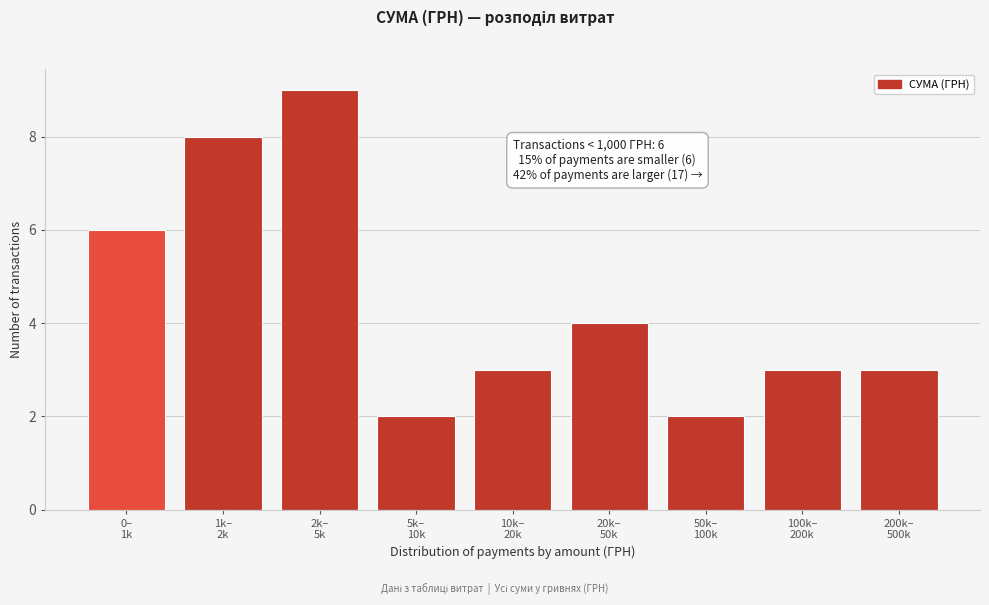

Reading right to left, what are all the values shown in this chart?

3	3	2	4	3	2	9	8	6